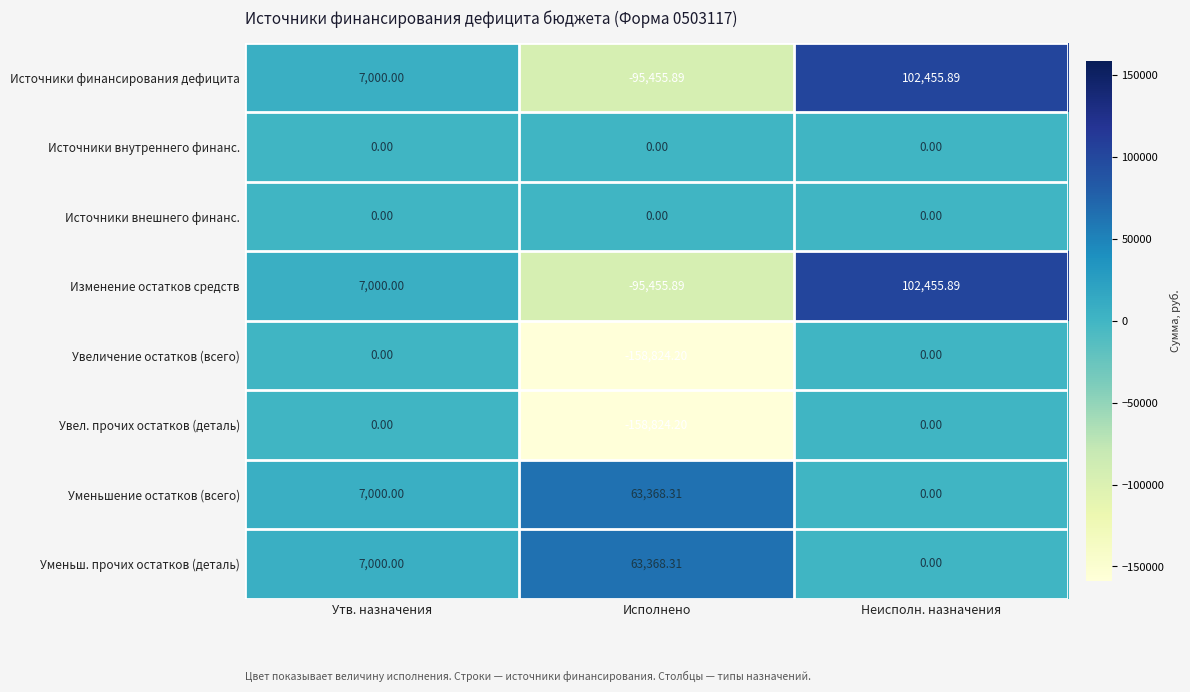

List the labels in order of Уменьшение остатков (всего) value, largest first.

Исполнено, Утв. назначения, Неисполн. назначения